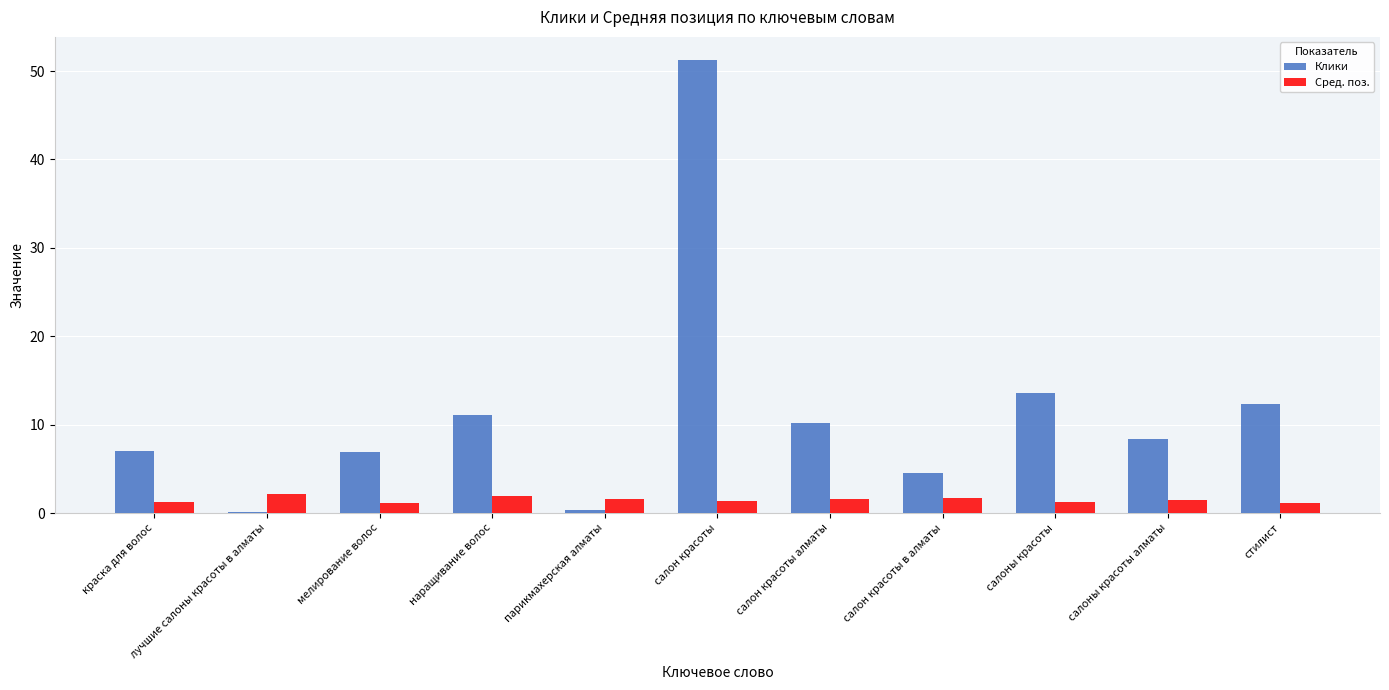

At how many categories does at least one series exceed 18?

1